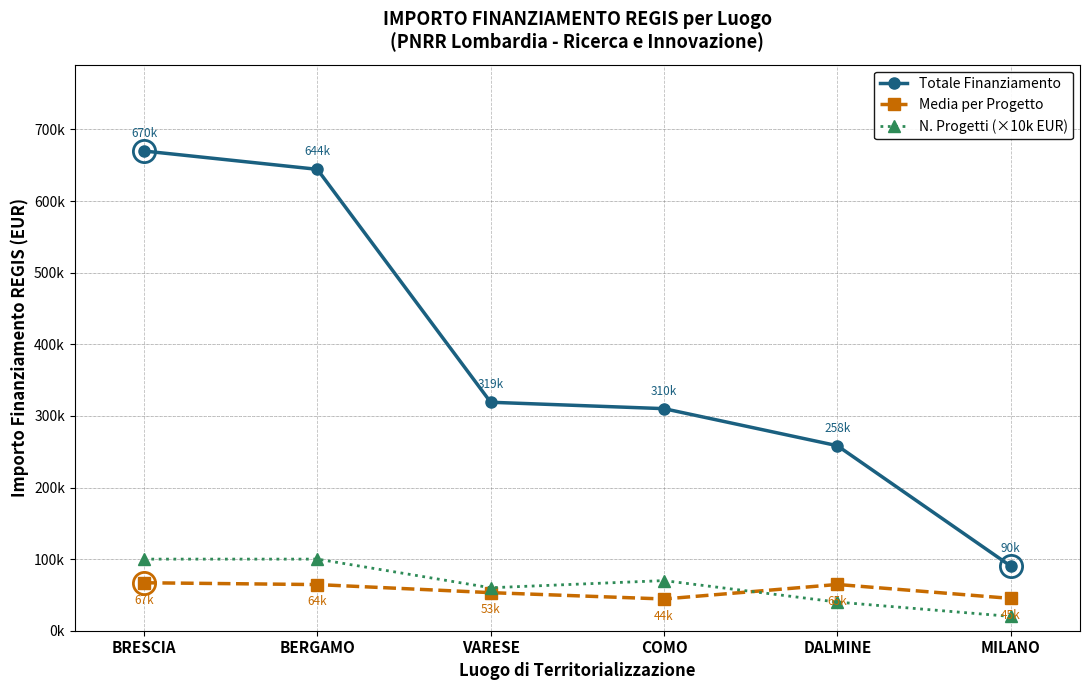

Which series has the largest total across all categories?

Totale Finanziamento